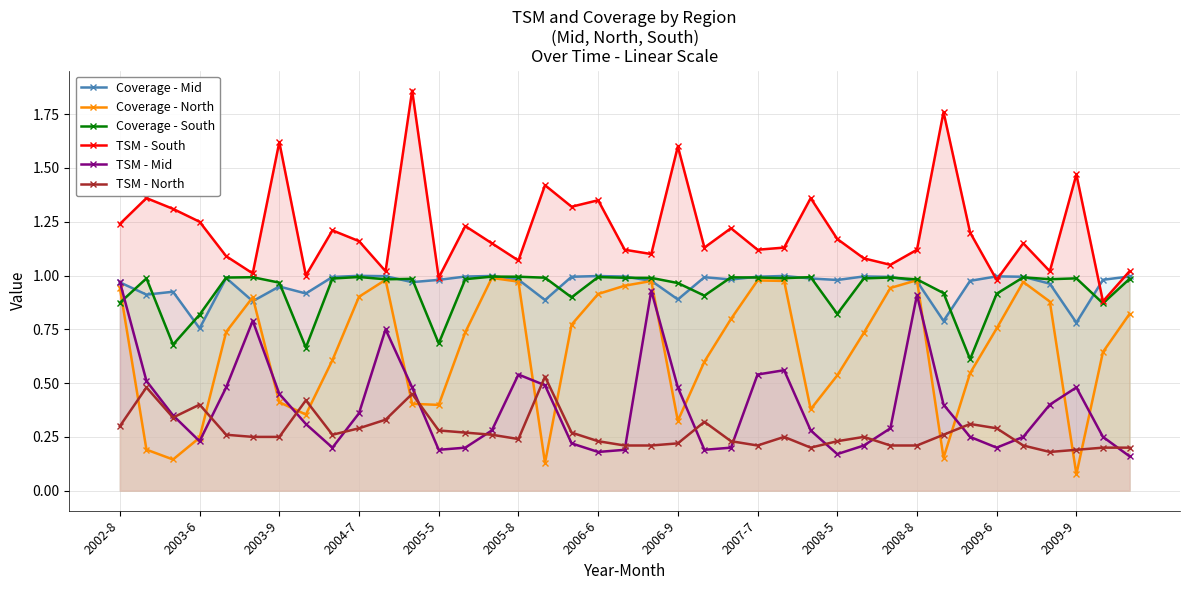

True or false: Coverage - Mid has a value of 0.3 at 2004-7.

False